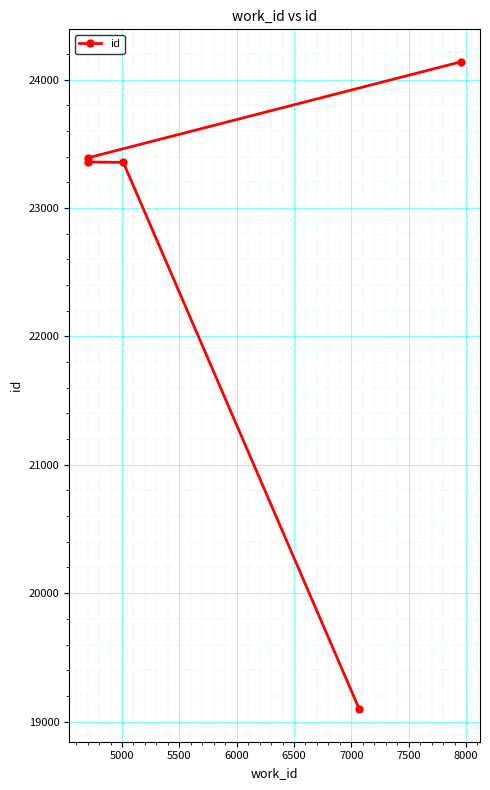

What is the maximum value shown in the chart?

24140